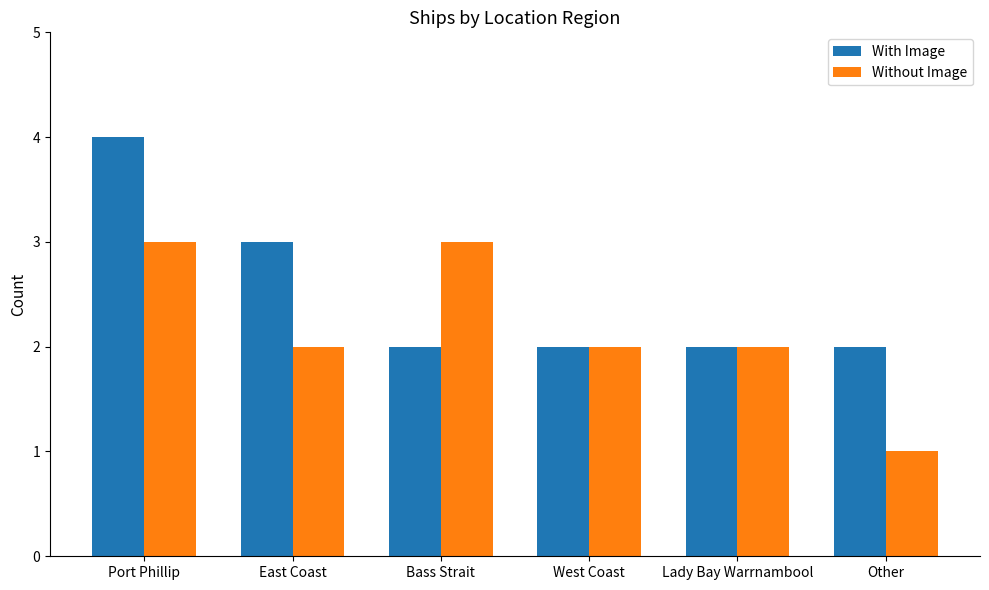

Is it true that Without Image equals 2 at West Coast?

True